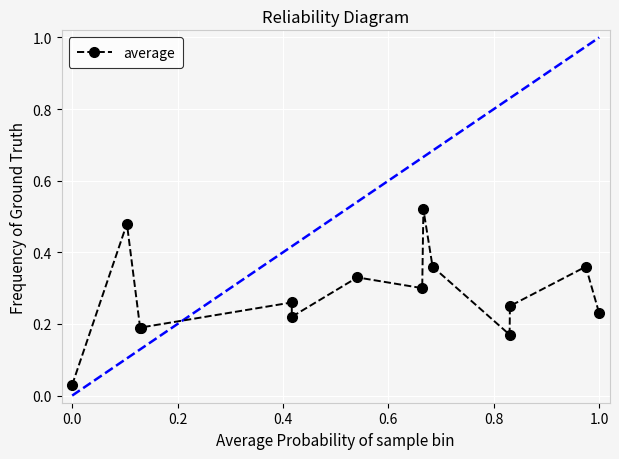

What is the sum of all values?

3.9